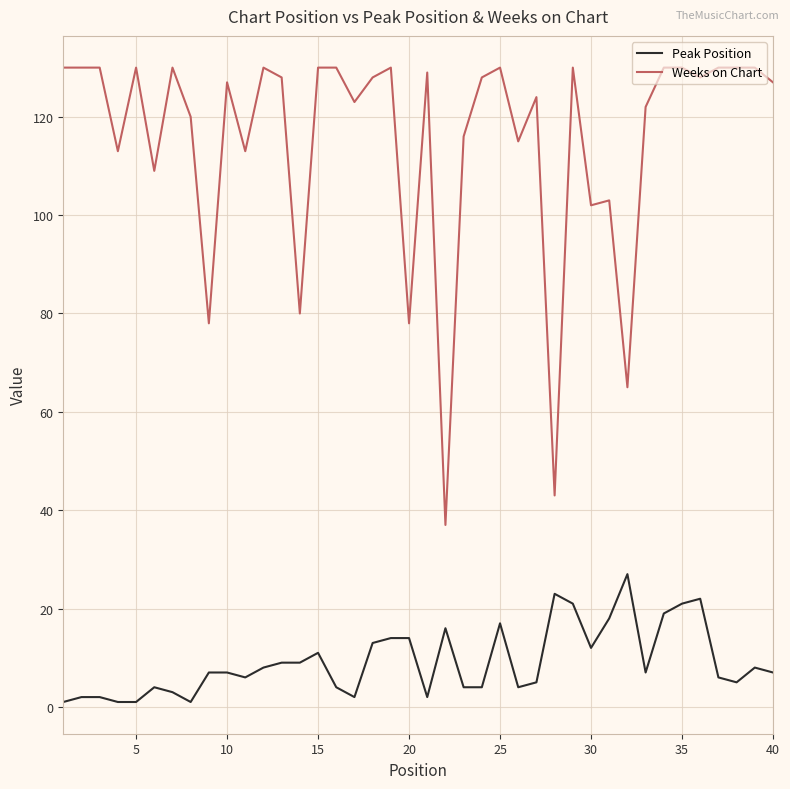

List the series in order of their peak value, lowest first.

Peak Position, Weeks on Chart